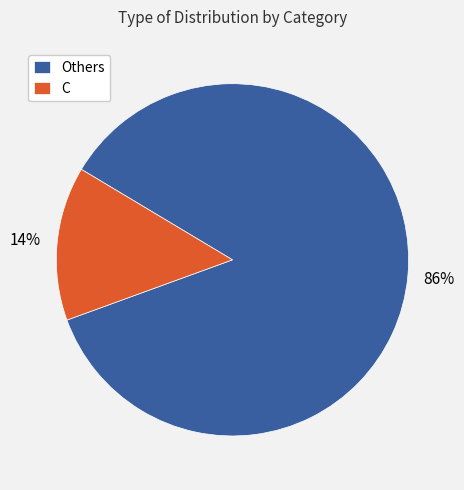

Combined, do Others and C account for over 50%?

Yes